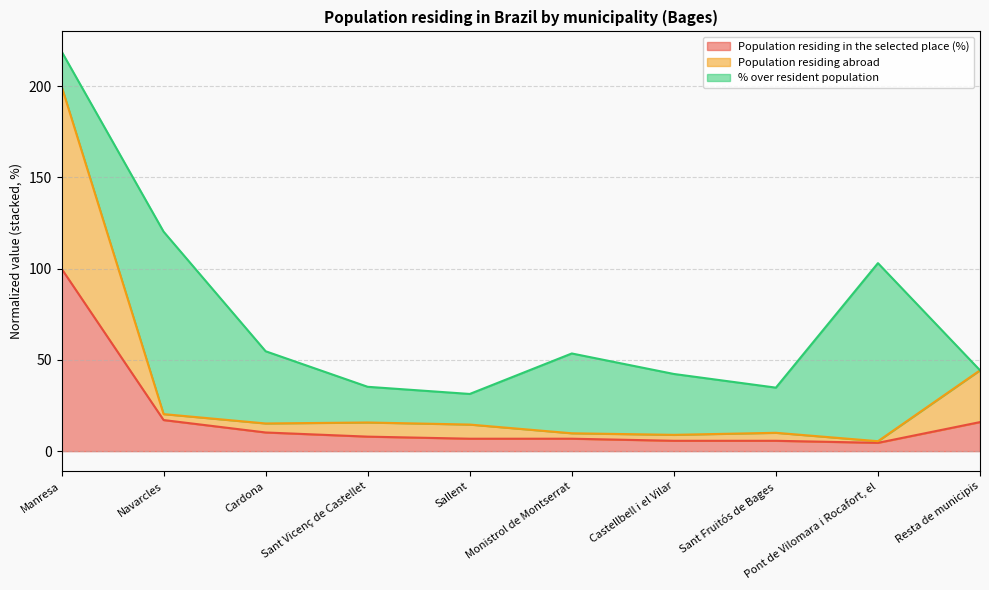

What is the value of the Population residing abroad point at the 3rd from the left?

15.2